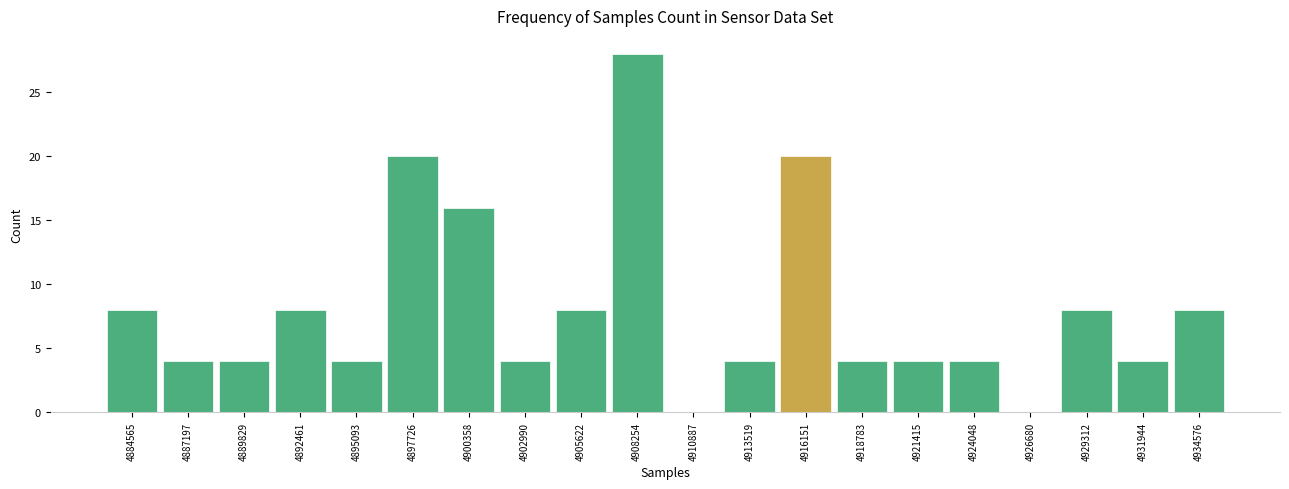

Reading right to left, extract all data points from this chart.

4934576=8	4931944=4	4929312=8	4926680=0	4924048=4	4921415=4	4918783=4	4916151=20	4913519=4	4910887=0	4908254=28	4905622=8	4902990=4	4900358=16	4897726=20	4895093=4	4892461=8	4889829=4	4887197=4	4884565=8